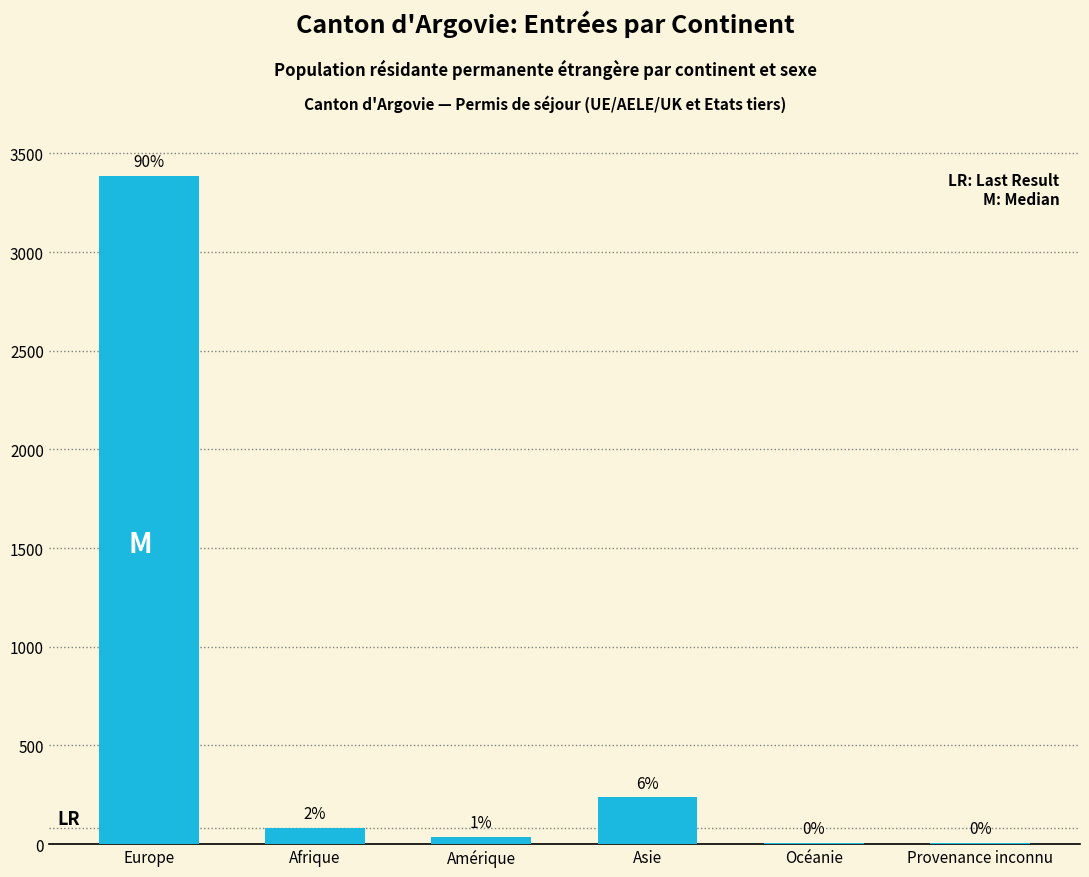

Rank the categories by value from highest to lowest.

Europe, Asie, Afrique, Amérique, Provenance inconnu, Océanie